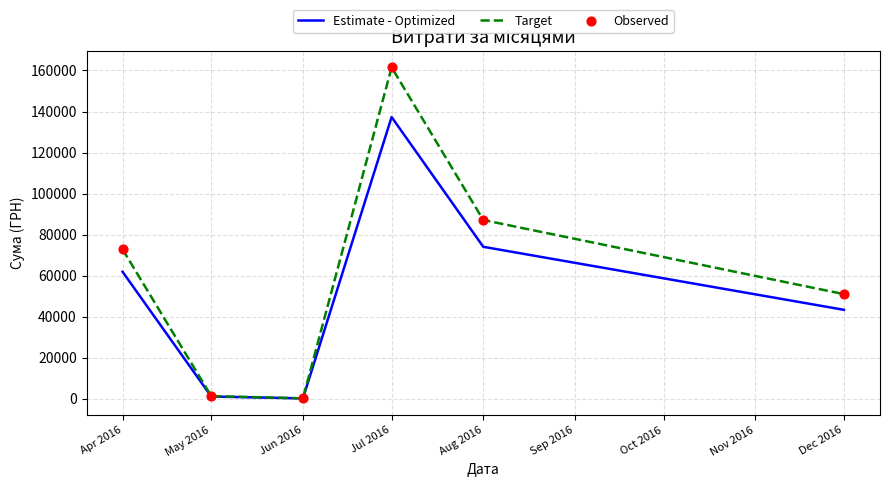

What is the total value across all series at Jul 2016?

298820.3